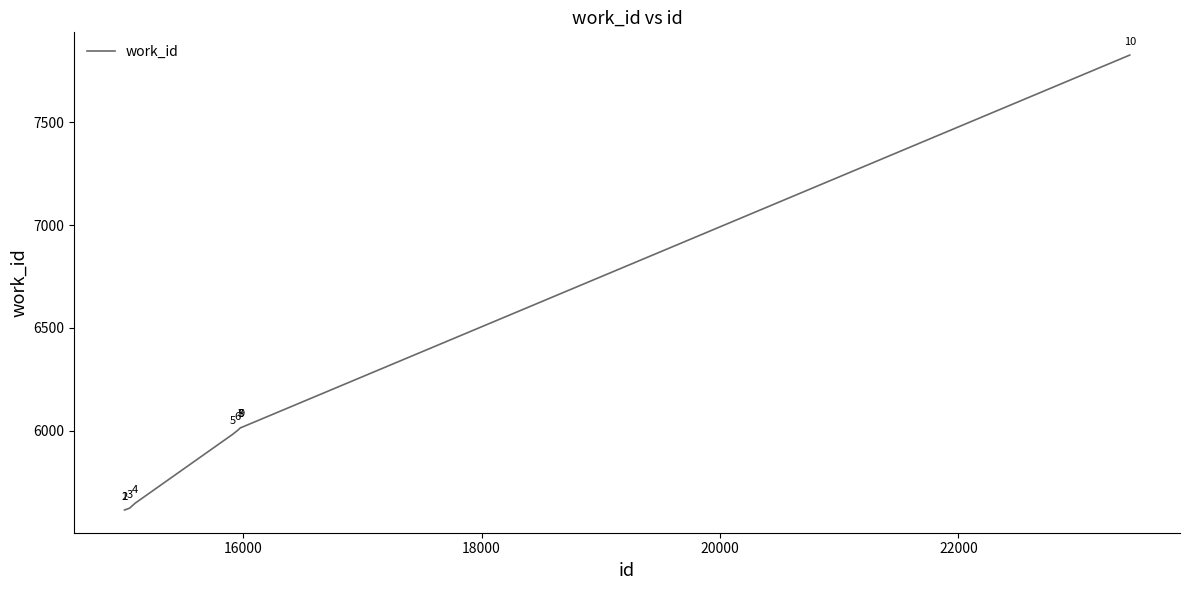

What is the maximum value shown in the chart?

7828